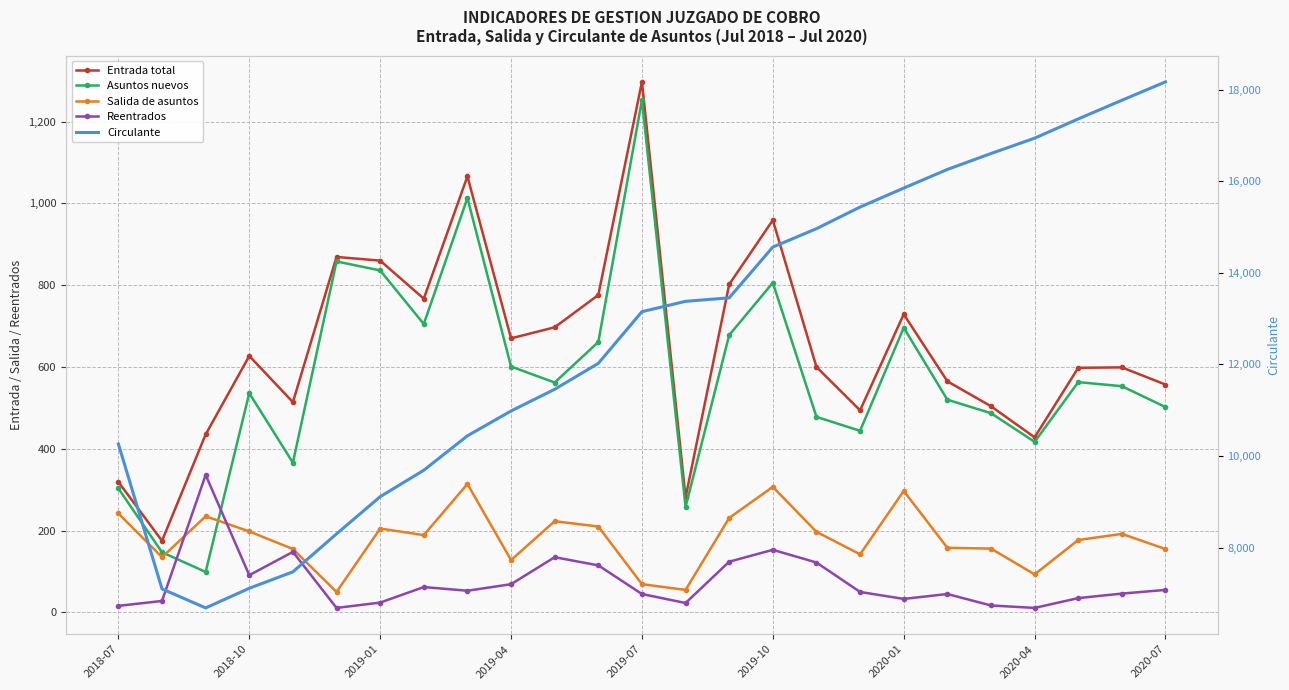

Rank the series at 2018-07 from highest to lowest value.

Circulante, Entrada total, Asuntos nuevos, Salida de asuntos, Reentrados